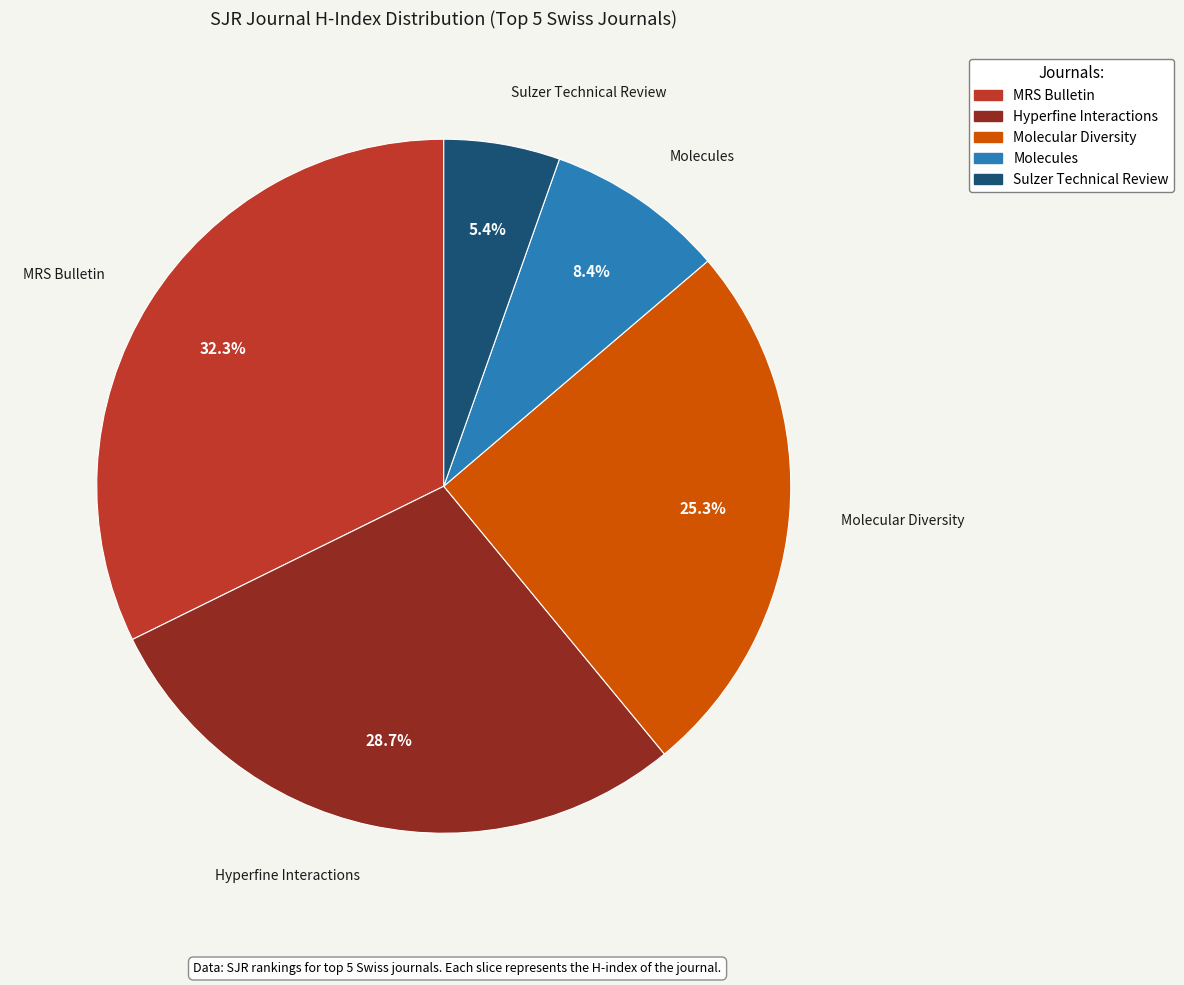

Which slice is the smallest?

Sulzer Technical Review